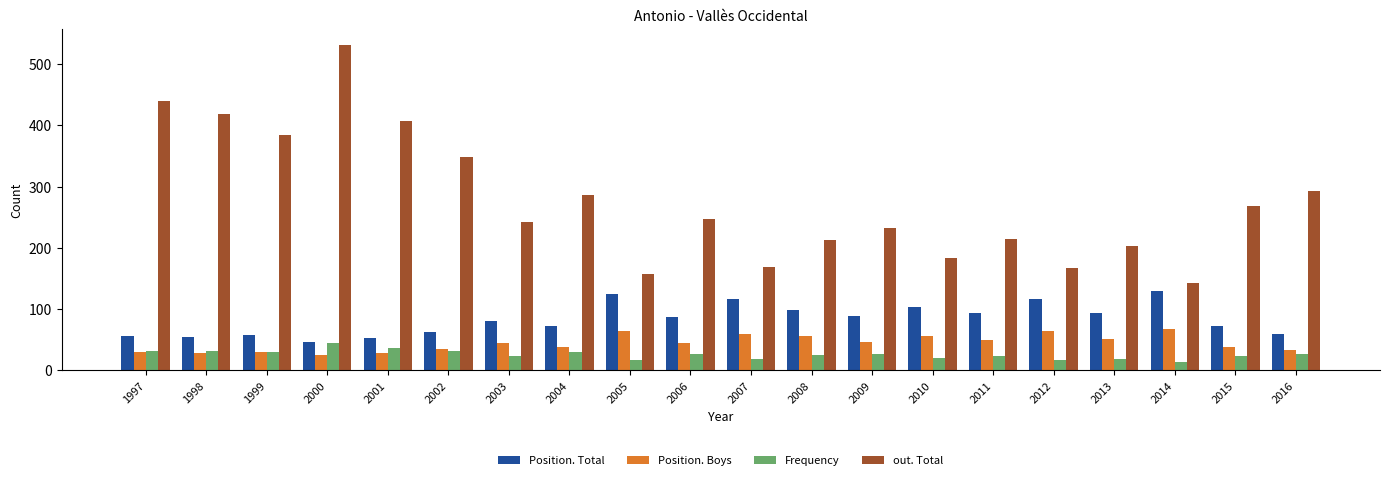

What is the average value of the Frequency series?

26